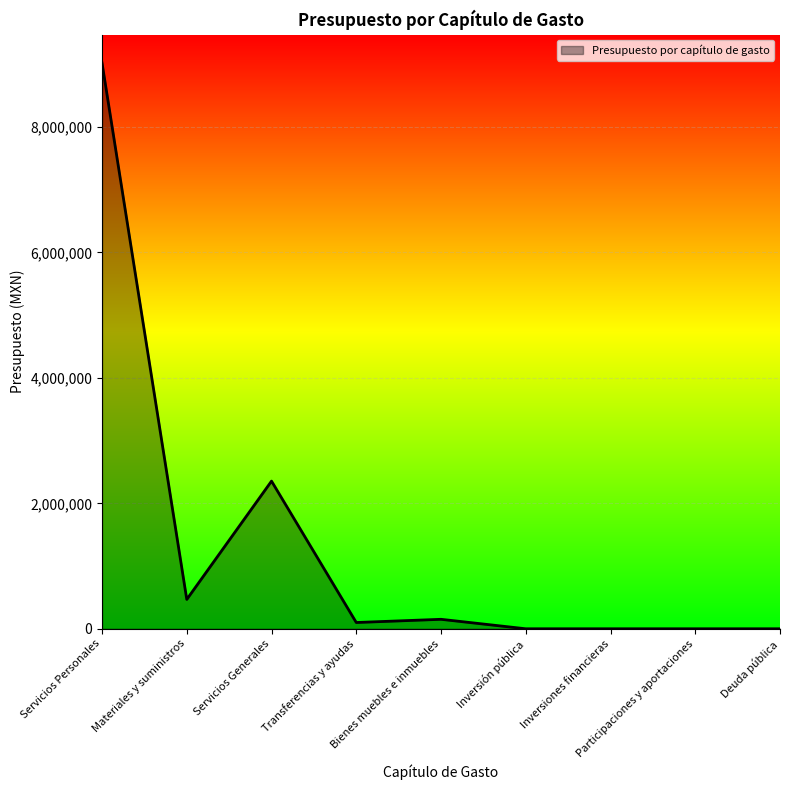

True or false: the data shows 0.0 at Inversión pública.

True